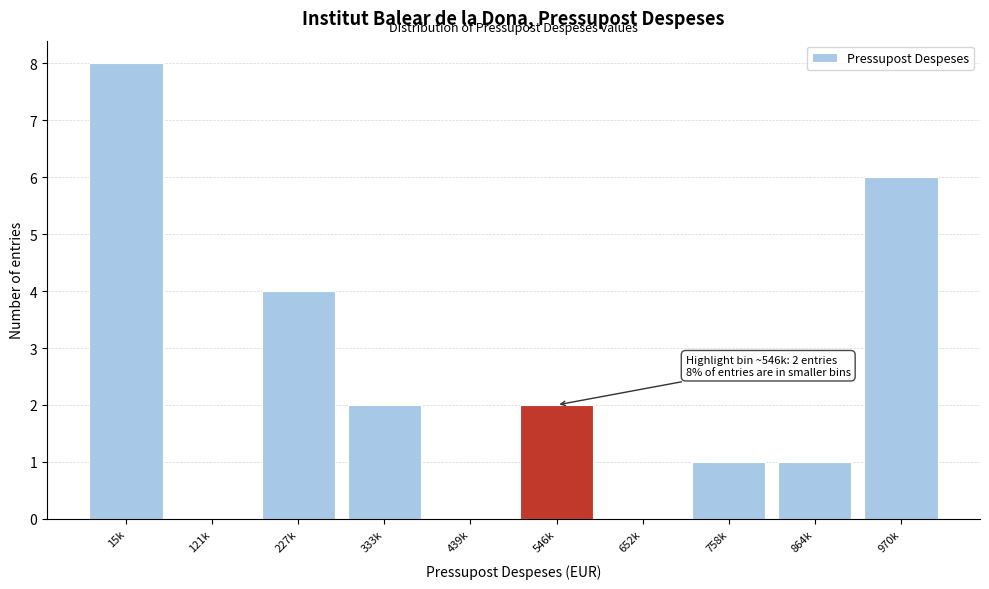

Reading right to left, list all the values displayed in this chart.

970k=6	864k=1	758k=1	652k=0	546k=2	439k=0	333k=2	227k=4	121k=0	15k=8